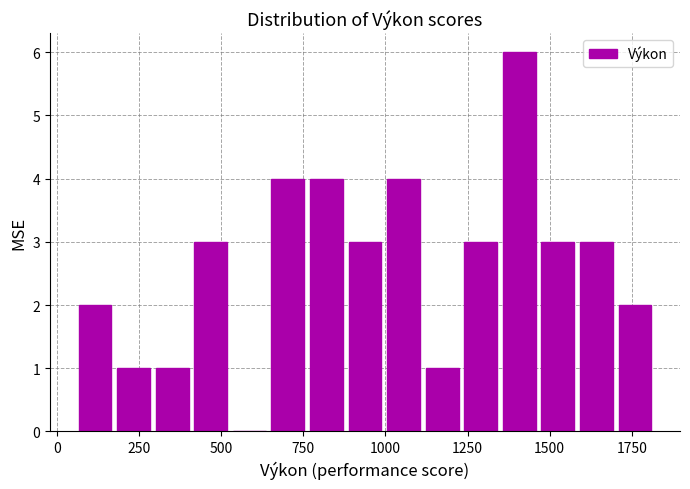

Around what value on the x-axis is the tallest bar? Give the approximate position of its centre, as read against the axis.

1400